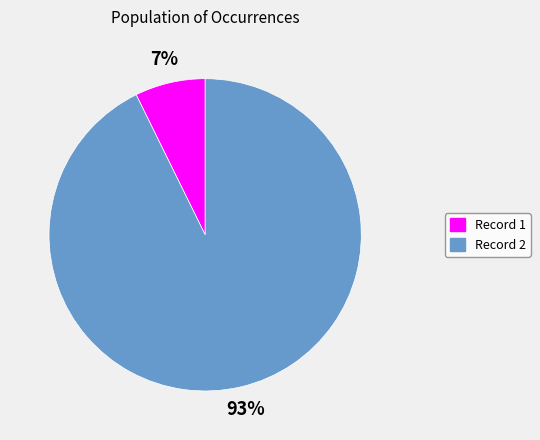

Is there any slice that represents more than half of the pie?

Yes